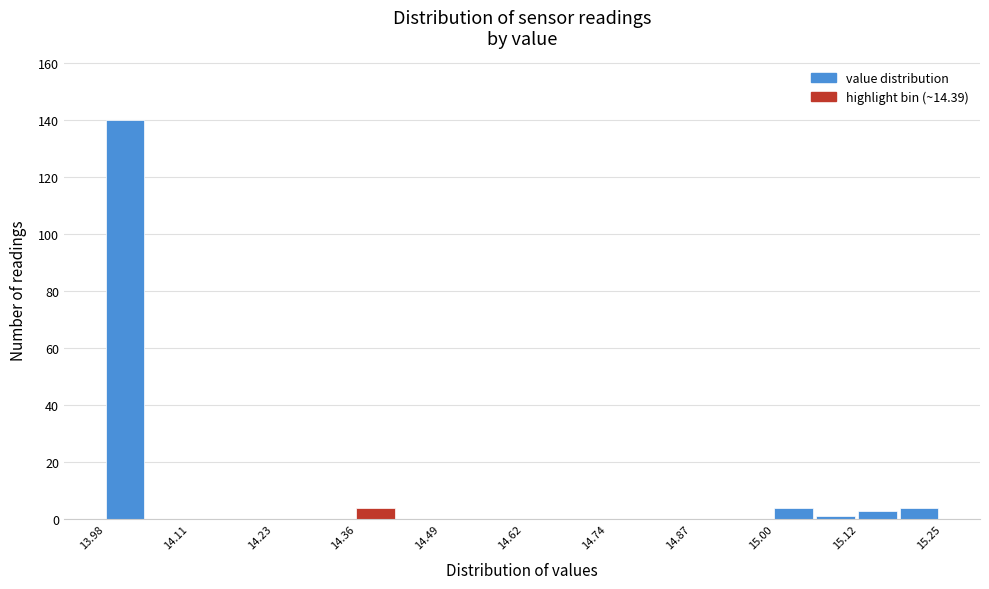

Read against the x-axis, roughly where is the centre of the tallest bar?

14.00